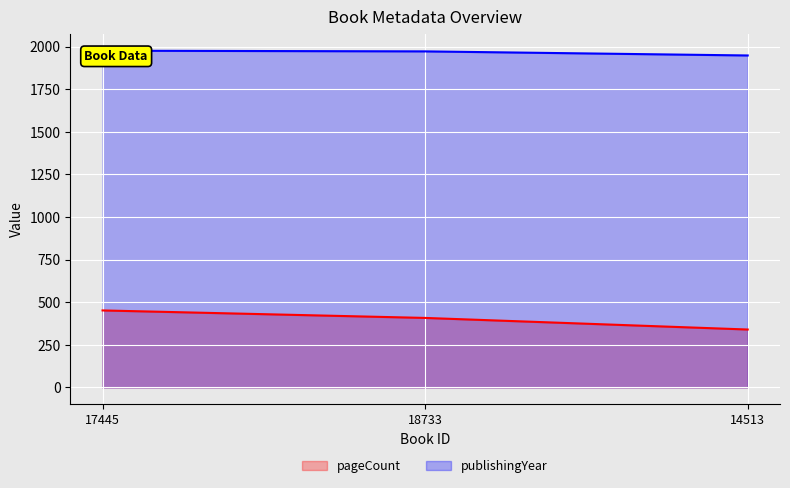

How many lines are shown in the chart?

2